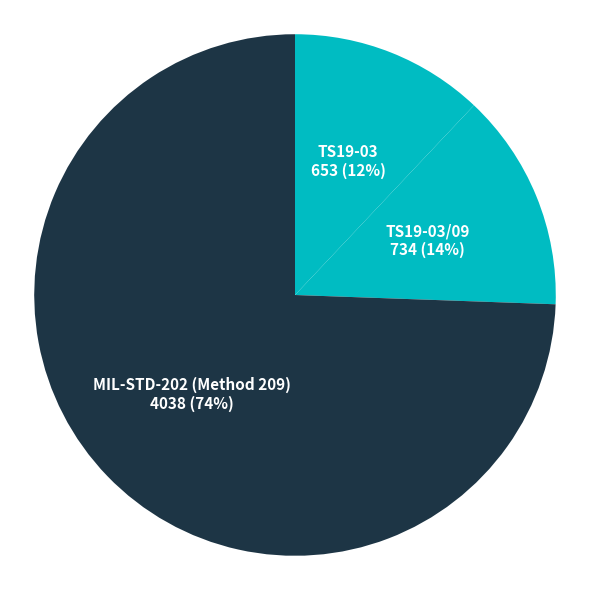

To the nearest percent, what is the average slice percentage?

33%